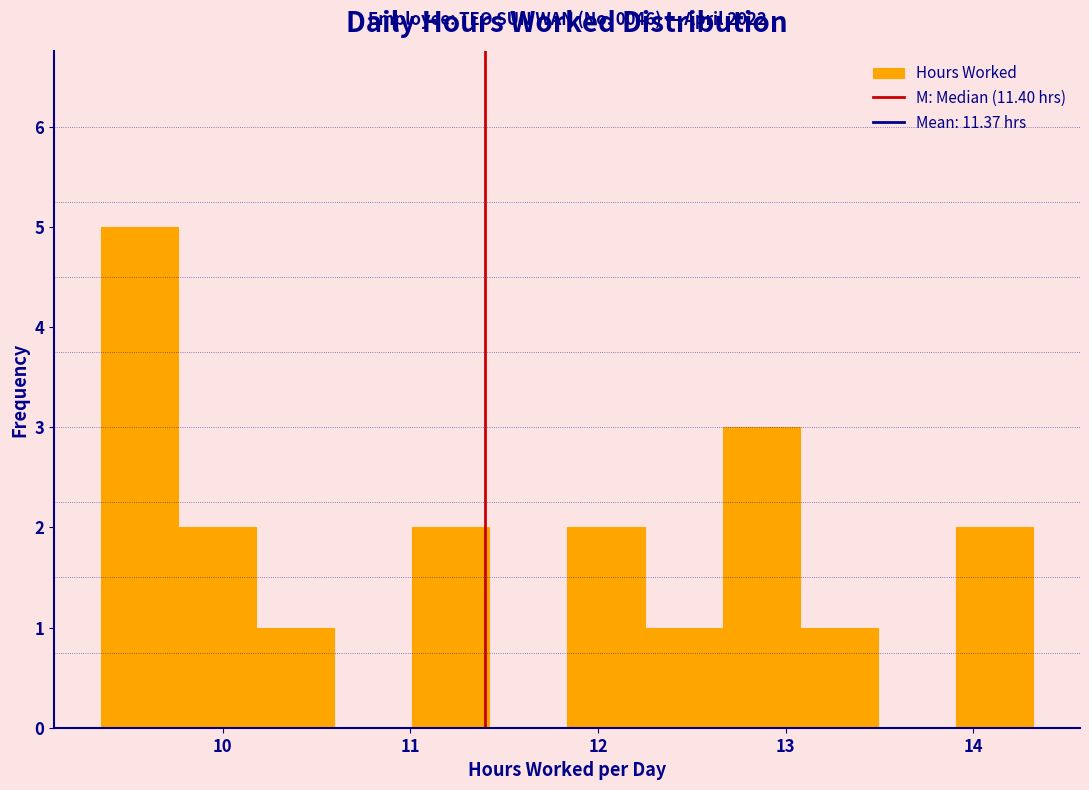

Which range on the x-axis has the tallest bar?

9.4 to 9.8